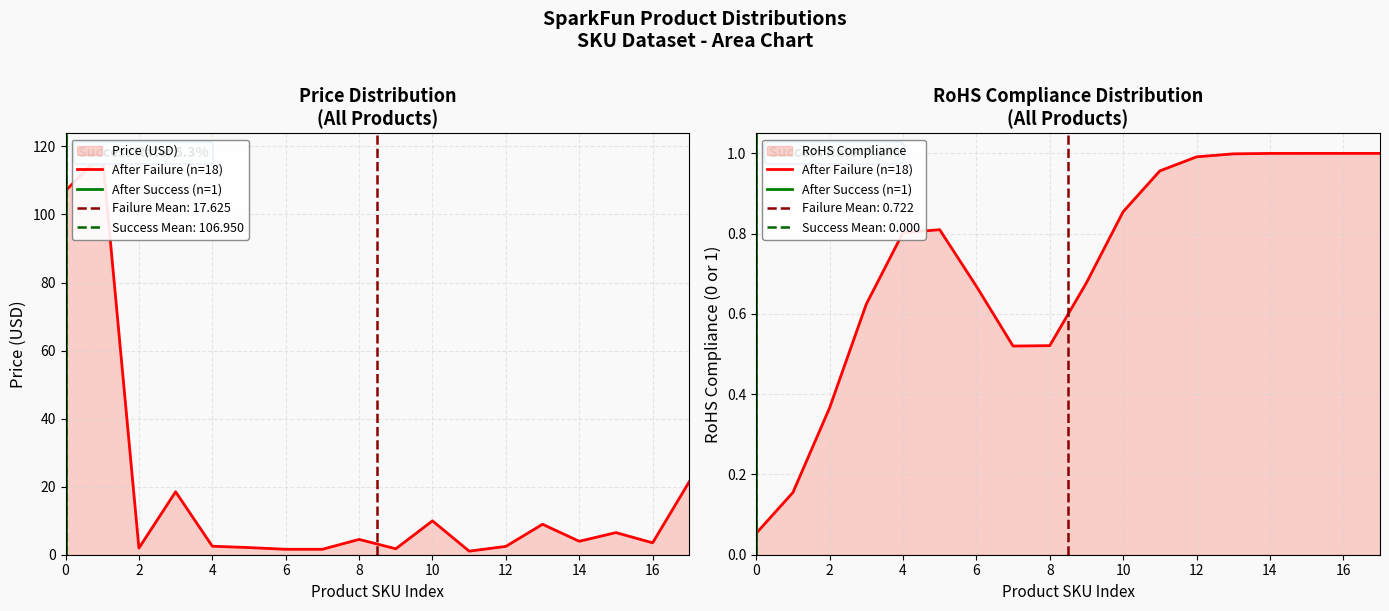

Does the chart have visible grid lines?

Yes